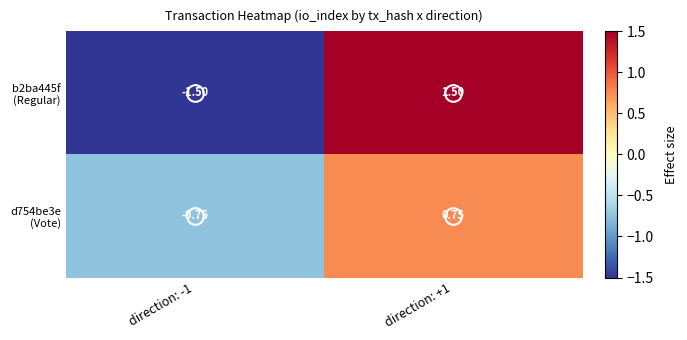

Rank the series by their maximum value, from lowest to highest.

d754be3e (Vote), b2ba445f (Regular)